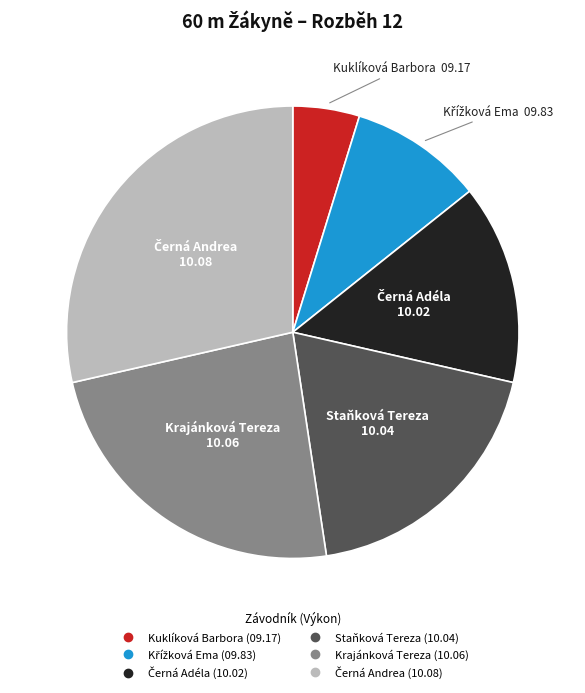

How many segments does this pie chart have?

6